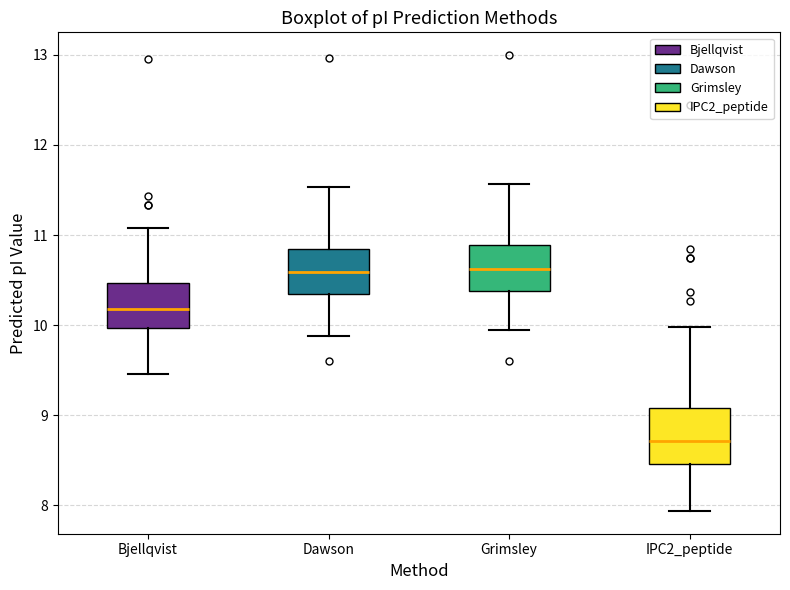

Comparing the boxes themselves (not the whiskers), which one is the tallest?

IPC2_peptide